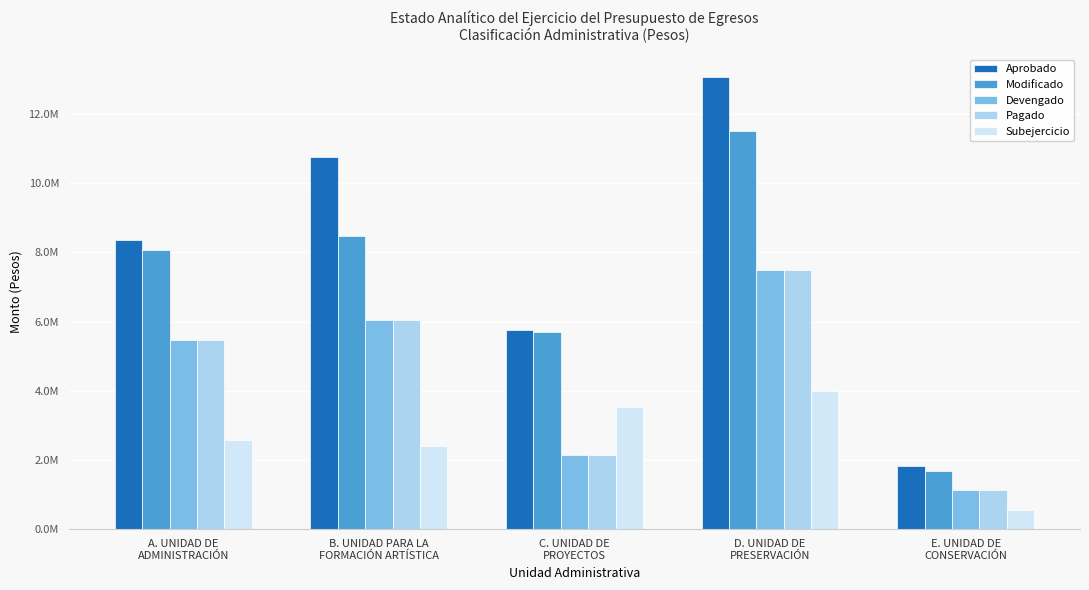

Reading left to right, transcribe all the data shown in this chart.

Aprobado: A. UNIDAD DE
ADMINISTRACIÓN=8351629.0	B. UNIDAD PARA LA
FORMACIÓN ARTÍSTICA=10743908.2	C. UNIDAD DE
PROYECTOS=5758591.5	D. UNIDAD DE
PRESERVACIÓN=13063643.2	E. UNIDAD DE
CONSERVACIÓN=1822144.1
Modificado: A. UNIDAD DE
ADMINISTRACIÓN=8070990.4	B. UNIDAD PARA LA
FORMACIÓN ARTÍSTICA=8467016.3	C. UNIDAD DE
PROYECTOS=5700268.2	D. UNIDAD DE
PRESERVACIÓN=11492984.6	E. UNIDAD DE
CONSERVACIÓN=1687640.7
Devengado: A. UNIDAD DE
ADMINISTRACIÓN=5484926.8	B. UNIDAD PARA LA
FORMACIÓN ARTÍSTICA=6057114.9	C. UNIDAD DE
PROYECTOS=2154028.0	D. UNIDAD DE
PRESERVACIÓN=7493608.0	E. UNIDAD DE
CONSERVACIÓN=1126792.7
Pagado: A. UNIDAD DE
ADMINISTRACIÓN=5484926.8	B. UNIDAD PARA LA
FORMACIÓN ARTÍSTICA=6057114.9	C. UNIDAD DE
PROYECTOS=2154028.0	D. UNIDAD DE
PRESERVACIÓN=7493608.0	E. UNIDAD DE
CONSERVACIÓN=1126792.7
Subejercicio: A. UNIDAD DE
ADMINISTRACIÓN=2586063.6	B. UNIDAD PARA LA
FORMACIÓN ARTÍSTICA=2409901.4	C. UNIDAD DE
PROYECTOS=3546240.2	D. UNIDAD DE
PRESERVACIÓN=3999376.6	E. UNIDAD DE
CONSERVACIÓN=560848.0